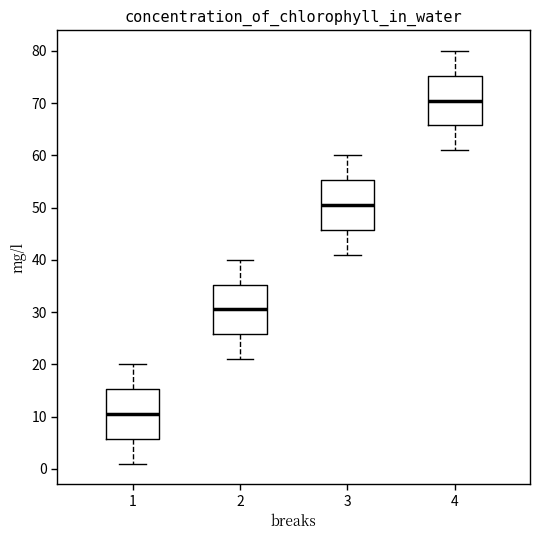

Reading left to right, transcribe this box plot: for each box, give where its median line is, the range the box spans, and where its two whiskers end, as read against the y-axis. The values are not printed on the chart, so give them approximately, as read against the axis.

1: median 11, box 6 to 15, whiskers 1 to 20
2: median 31, box 26 to 35, whiskers 21 to 40
3: median 51, box 46 to 55, whiskers 41 to 60
4: median 71, box 66 to 75, whiskers 61 to 80